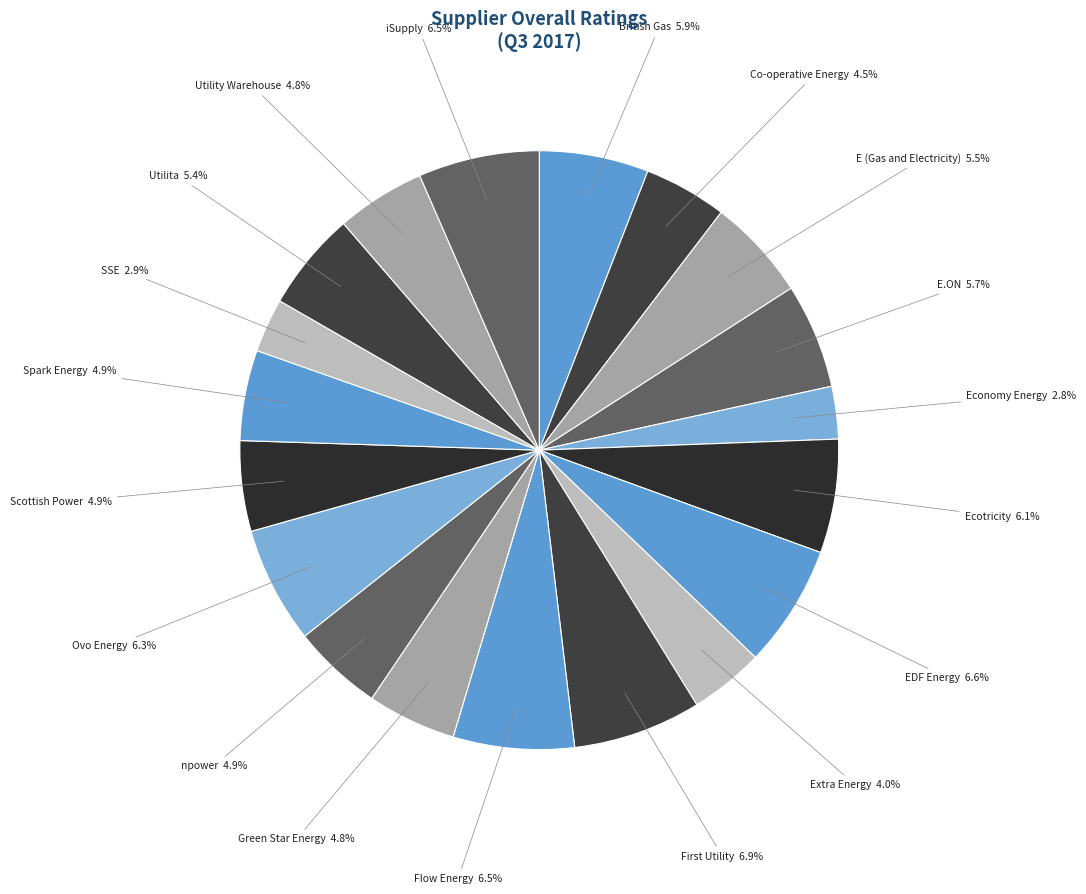

How many slices are in this pie chart?

19